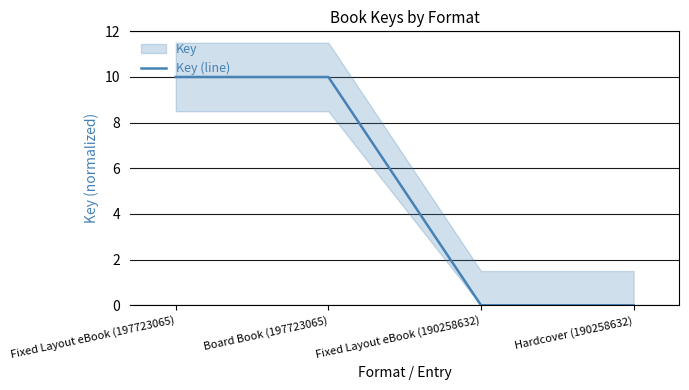

What position from the right is Hardcover (190258632)?

1